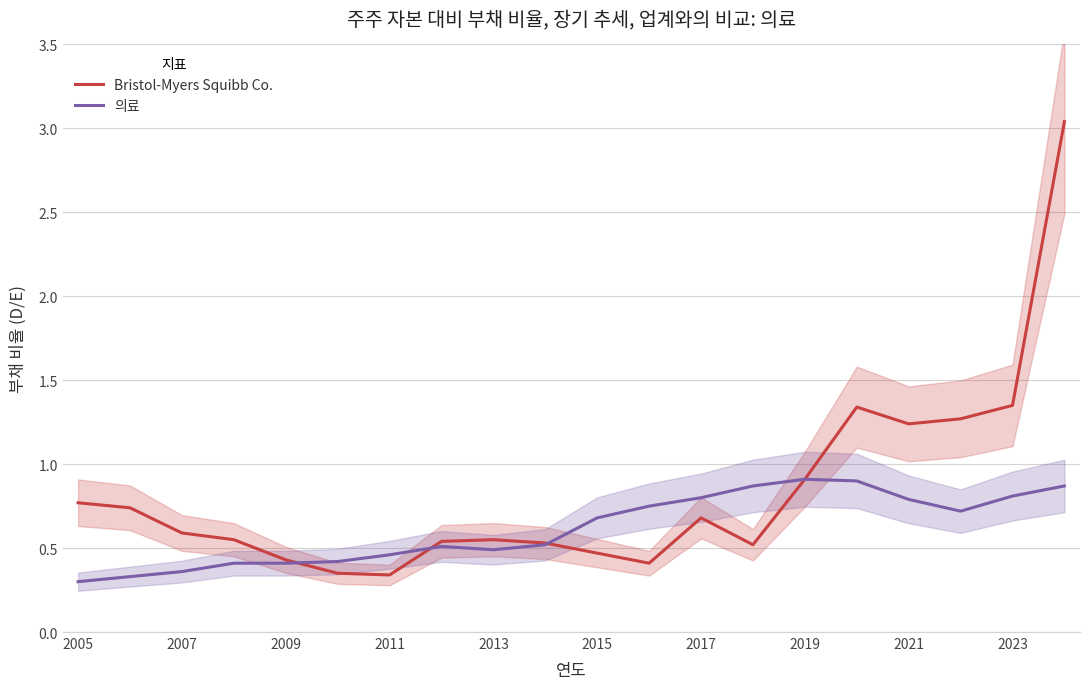

At which label is Bristol-Myers Squibb Co. closest to 1?

2019